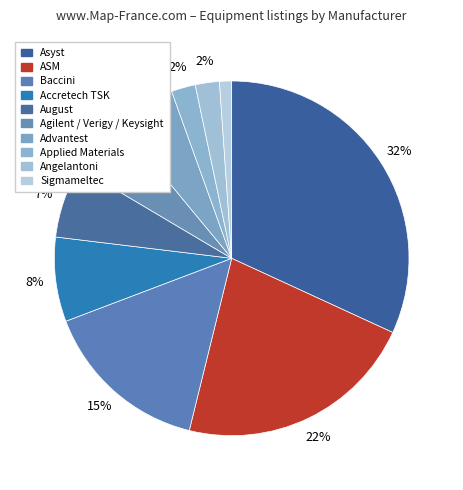

How many slices are in this pie chart?

10